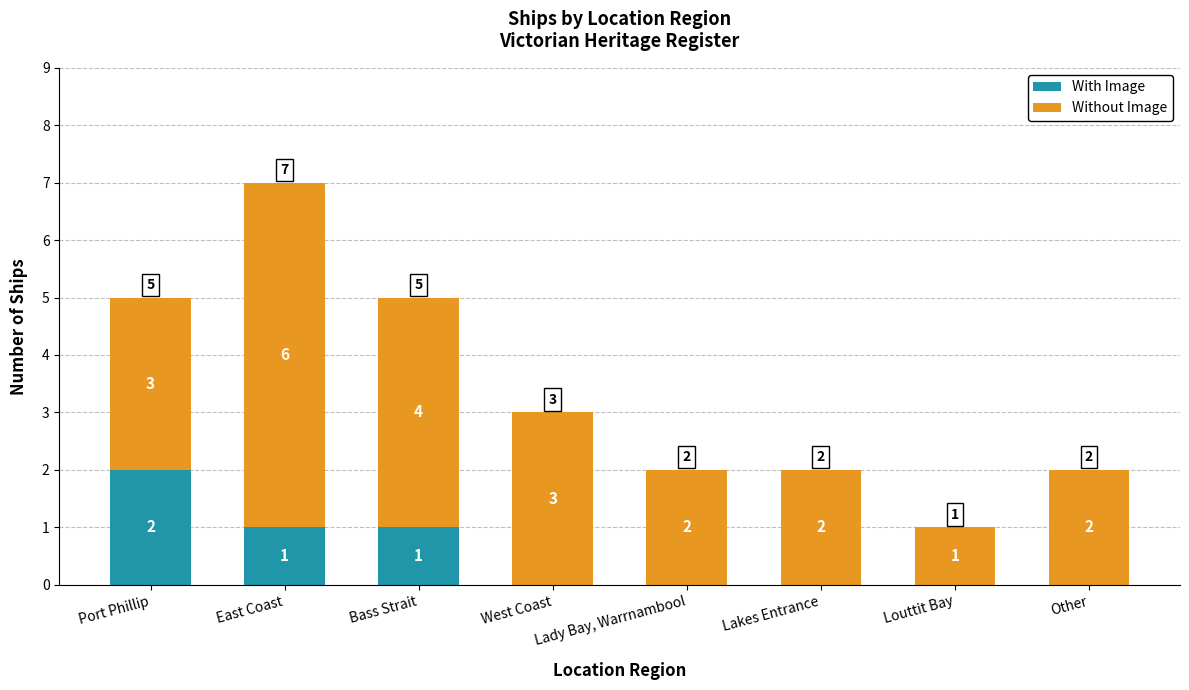

Is it true that With Image equals 0 at Other?

True